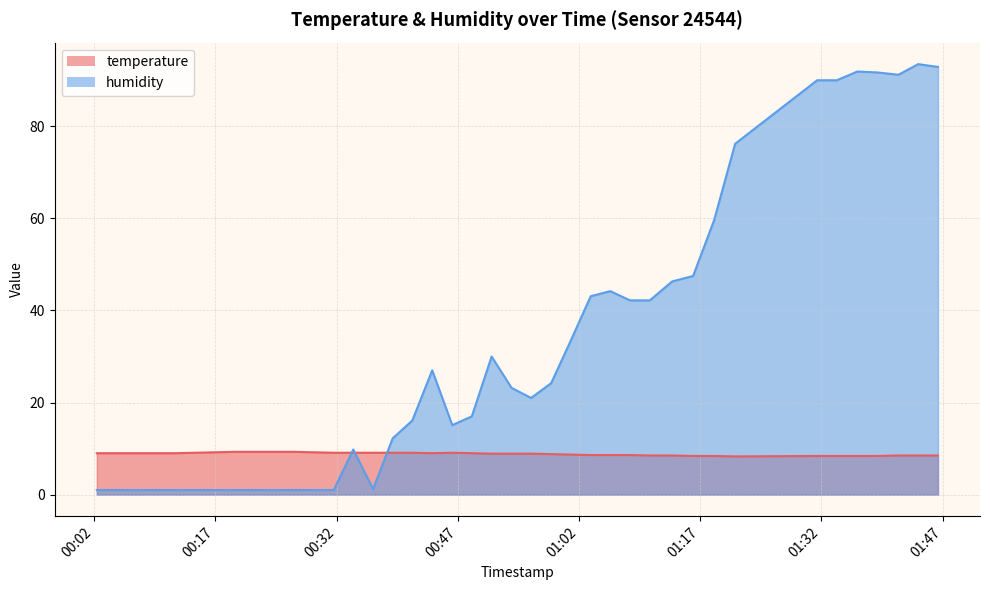

How many interior local valleys does the temperature series have?

2